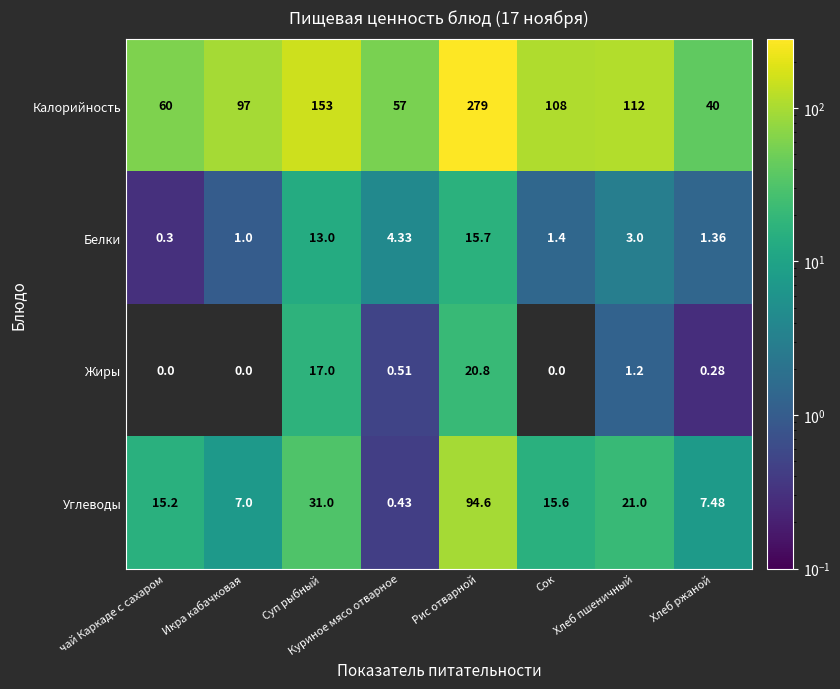

At which label does Жиры reach its peak?

Рис отварной